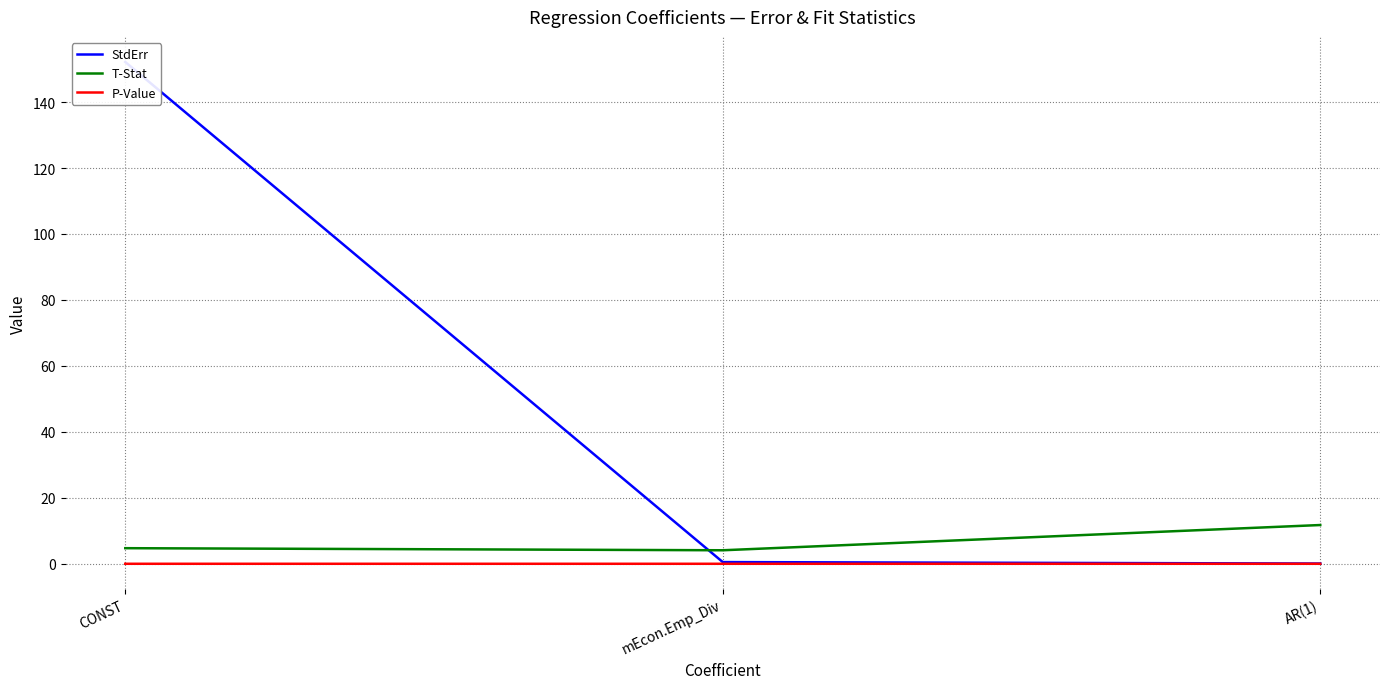

Rank the categories by StdErr value from highest to lowest.

CONST, mEcon.Emp_Div, AR(1)